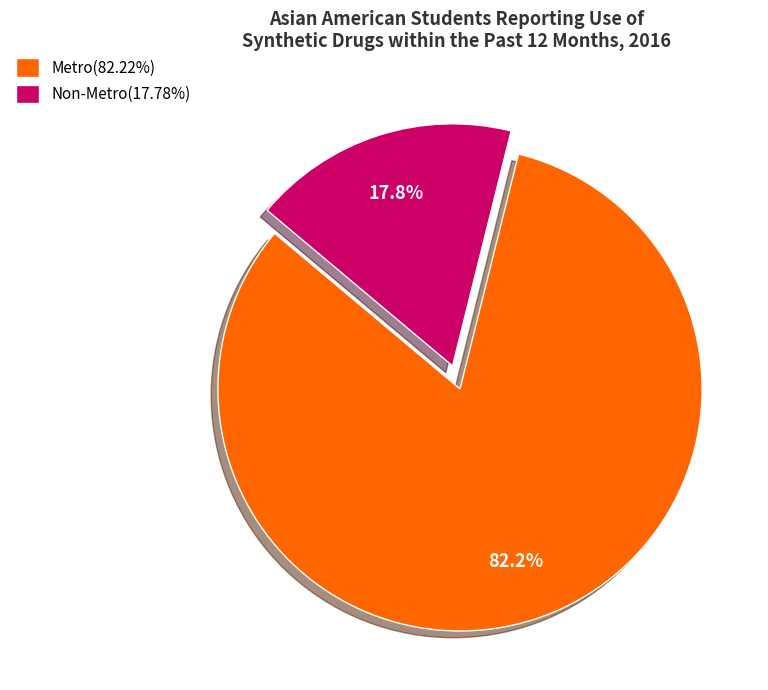

Approximately how many times larger is the value at Non-Metro compared to Metro?

0.2